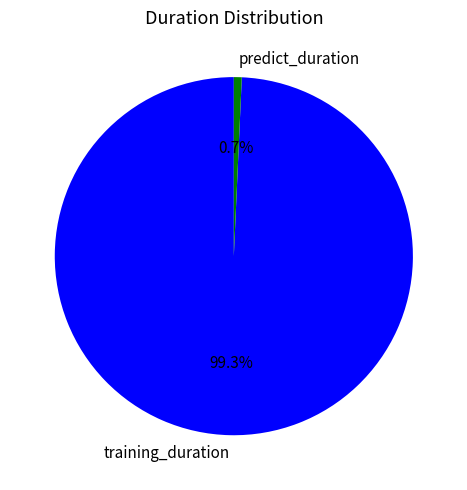

Approximately how many times larger is the value at training_duration compared to predict_duration?

139.9